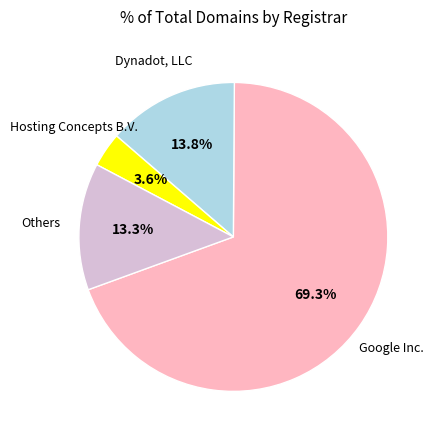

Is there a majority slice in this chart?

Yes